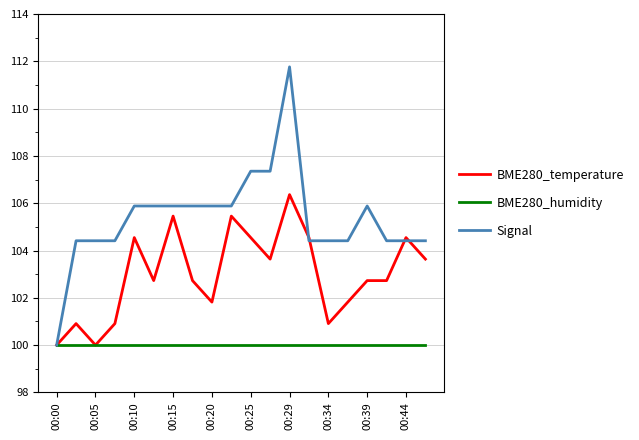

Rank the series by their maximum value, from highest to lowest.

Signal, BME280_temperature, BME280_humidity